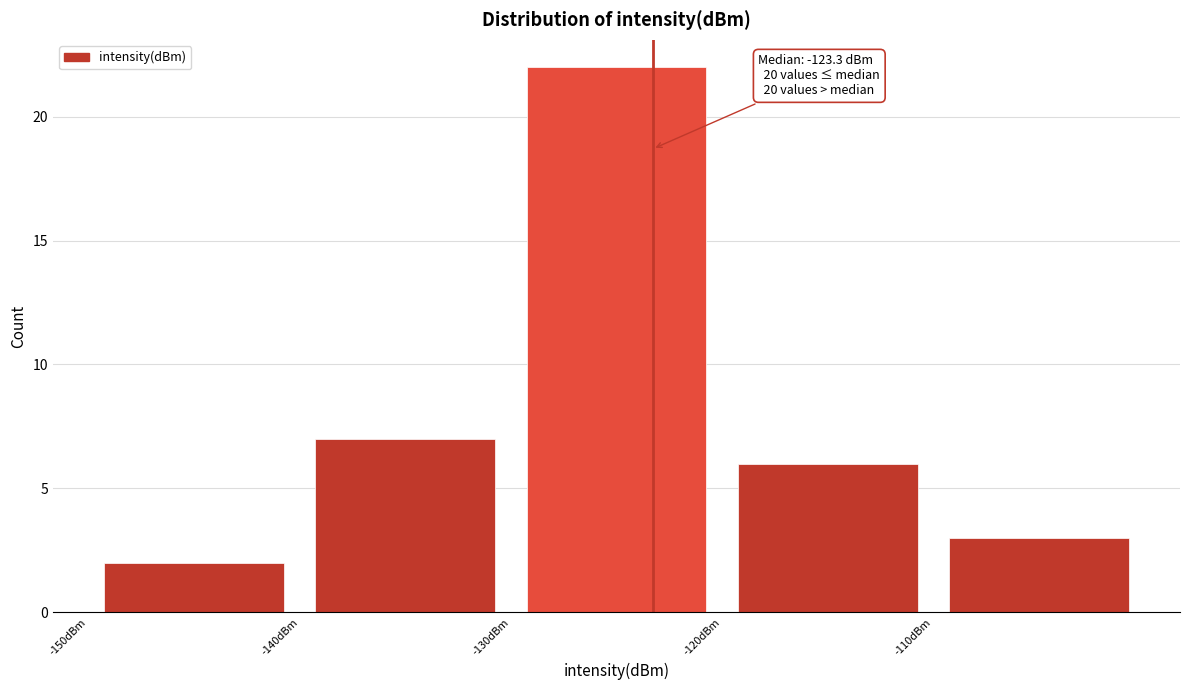

Which range on the x-axis has the tallest bar?

-130 to -120